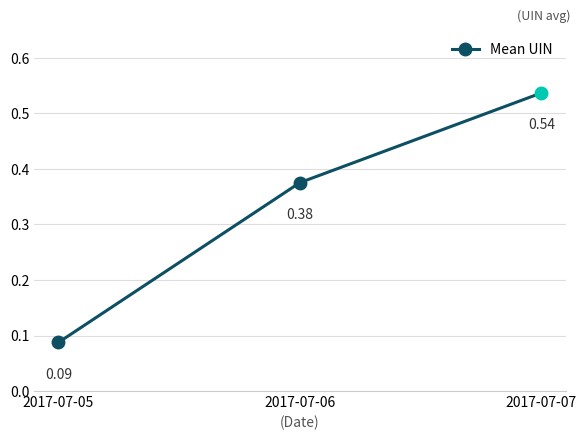

What is the value of the 1st point from the left?

0.1